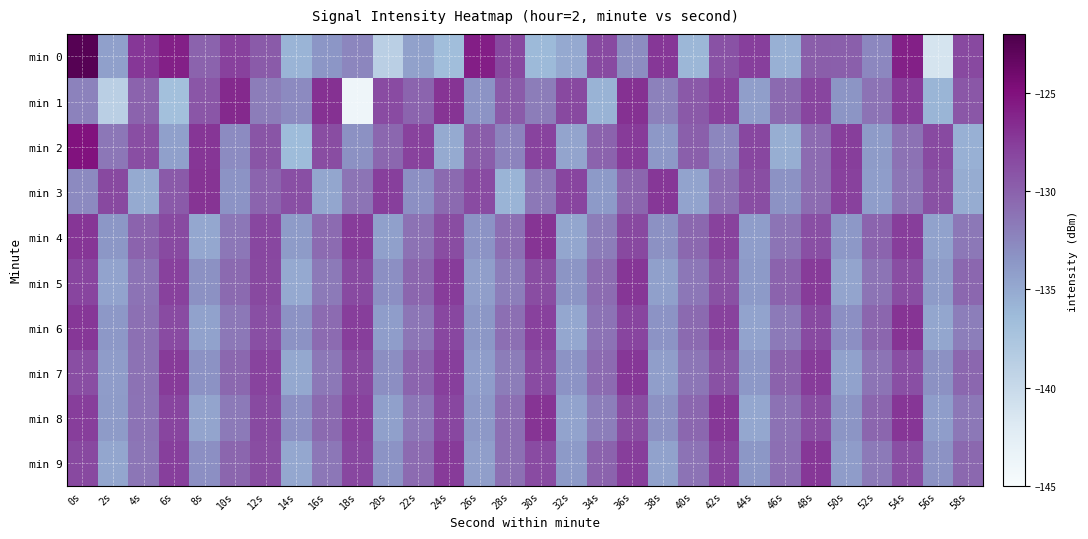

Which label corresponds to the largest value in the chart?

0s